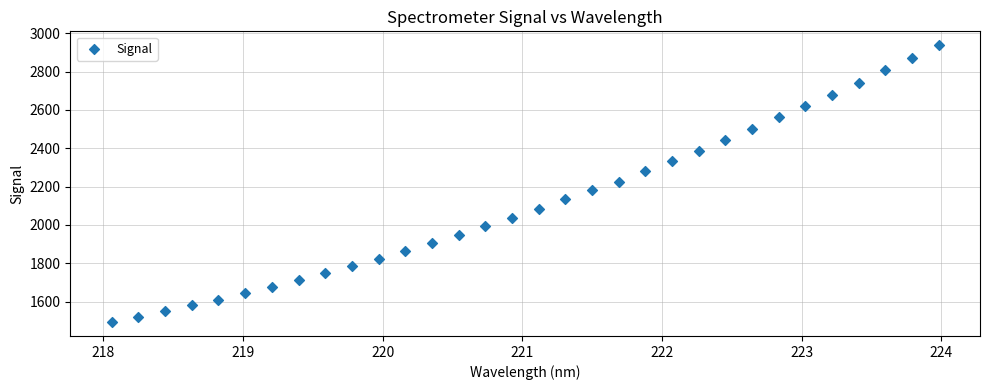

What is the range of X values (max minus min)?

5.9